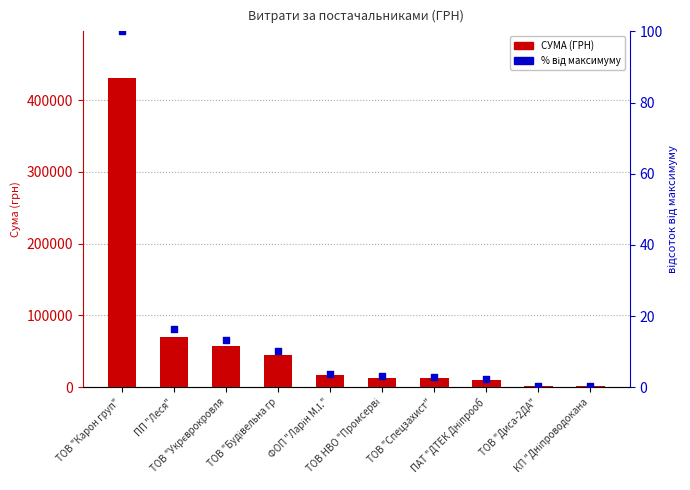

Which series has the largest Y range (max minus min)?

СУМА (ГРН)